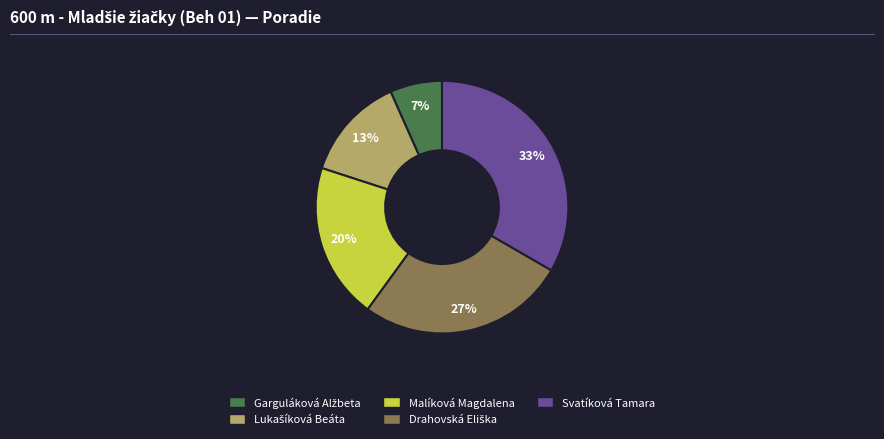

Is it true that Svatíková Tamara is 33% of the pie?

True